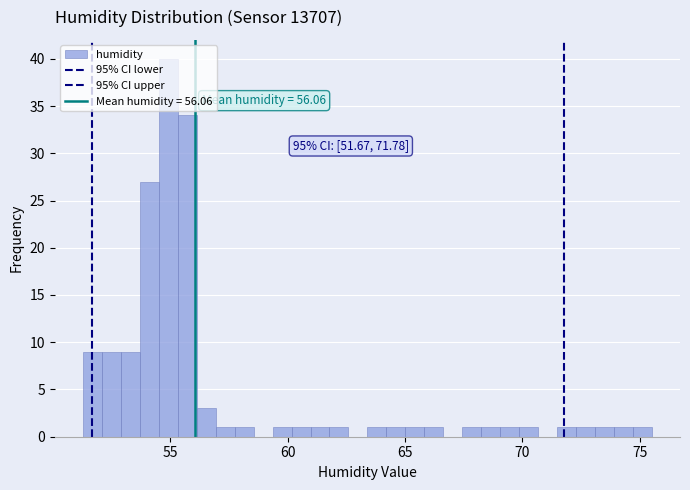

Around what value on the x-axis is the tallest bar? Give the approximate position of its centre, as read against the axis.

55.0